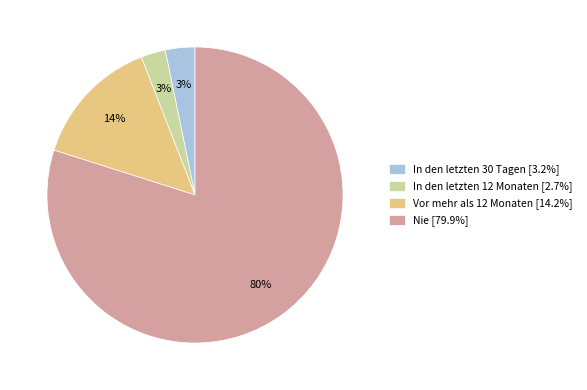

Is it true that In den letzten 30 Tagen is 16% of the pie?

False